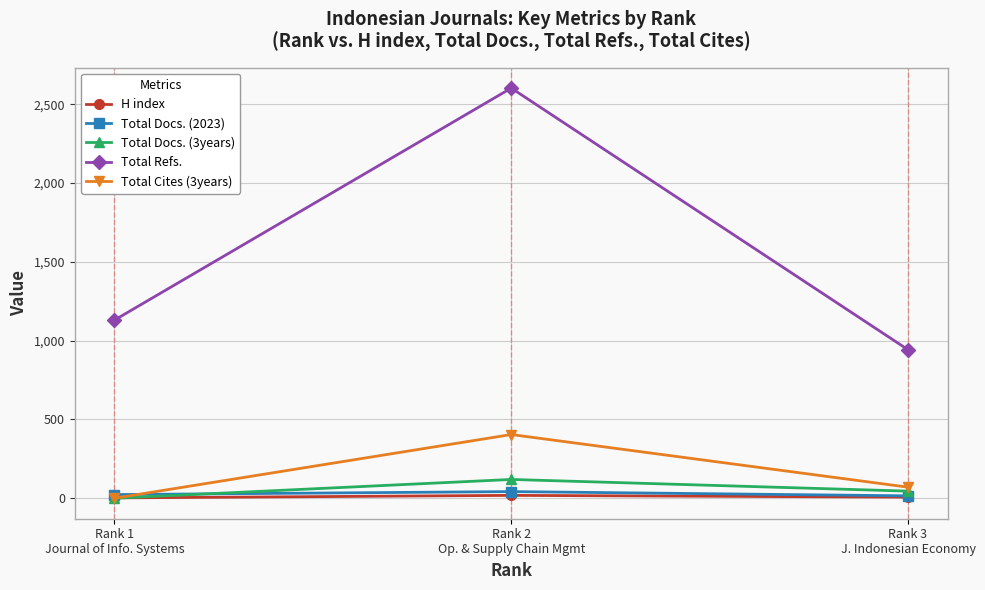

What is the label of the 3rd point from the right?

Rank 1
Journal of Info. Systems